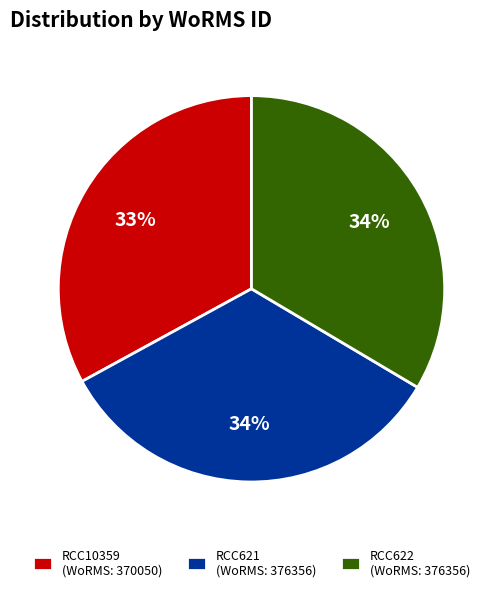

What percentage is the RCC10359 slice, to the nearest percent?

33%